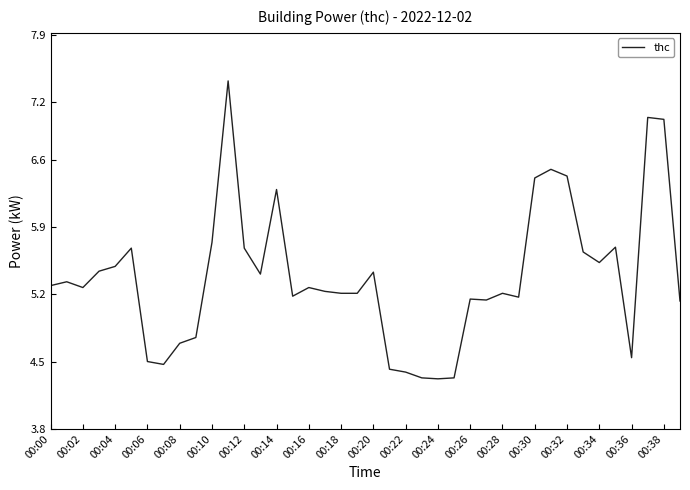

What is the greatest value displayed?

7.4